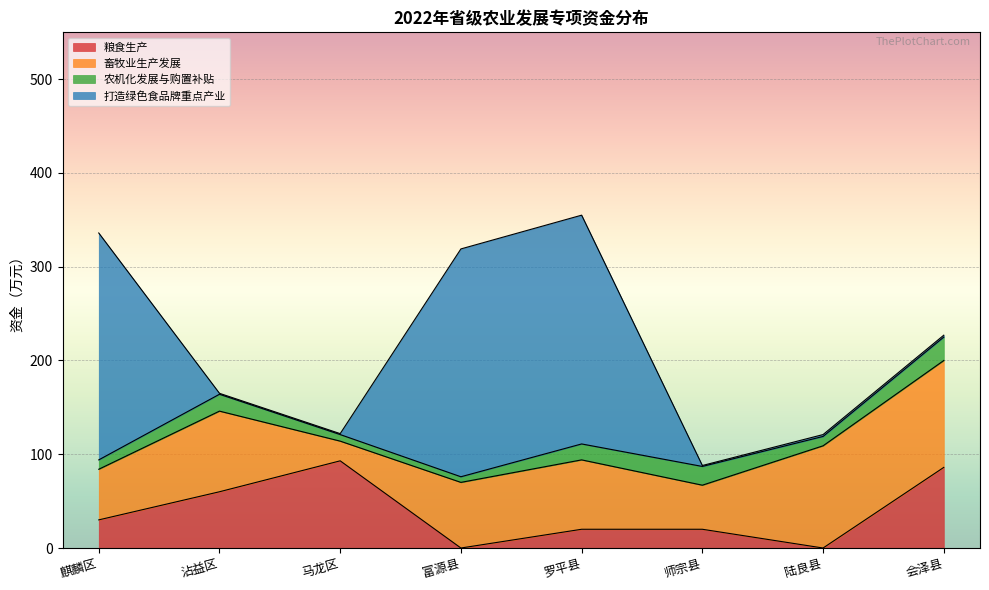

Which category has the lowest value across all series?

富源县